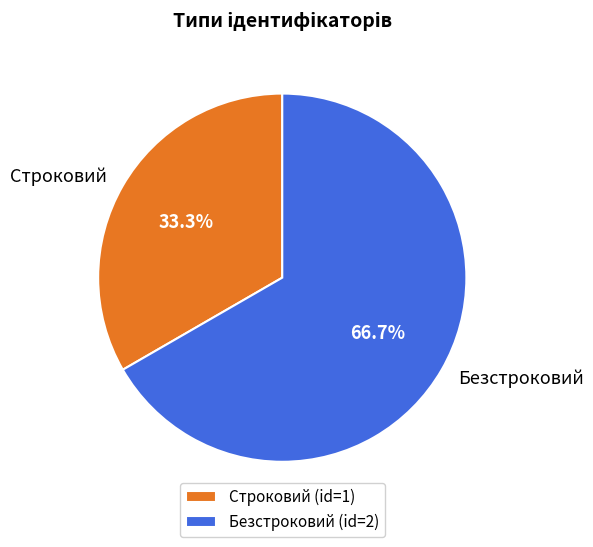

Is there any slice that represents more than half of the pie?

Yes